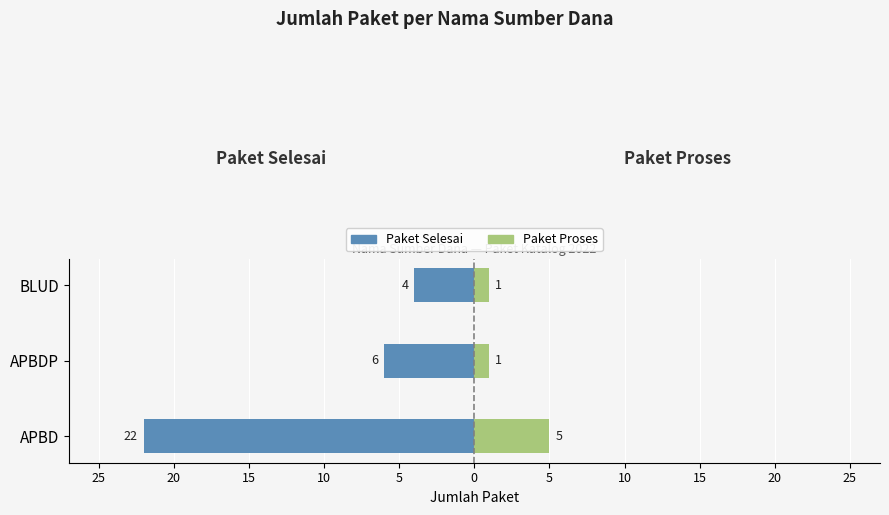

How many data points in Paket Selesai are less than -6?

1